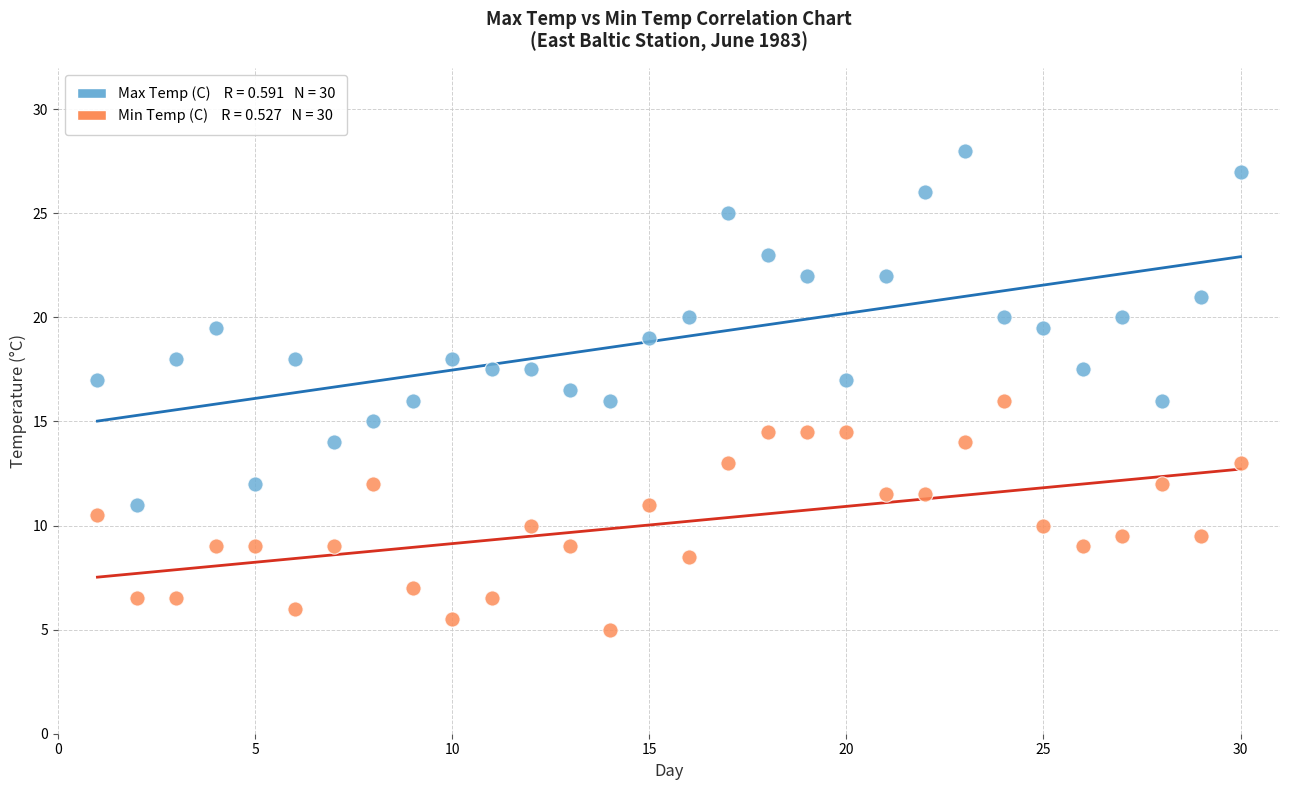

Across all data points, what is the range of Y values (max minus min)?

23.0